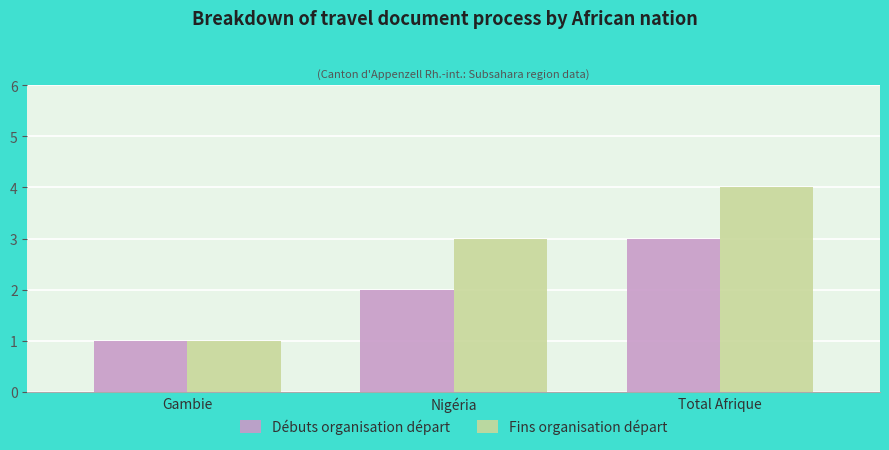

What are all the series names shown in the legend?

Débuts organisation départ, Fins organisation départ